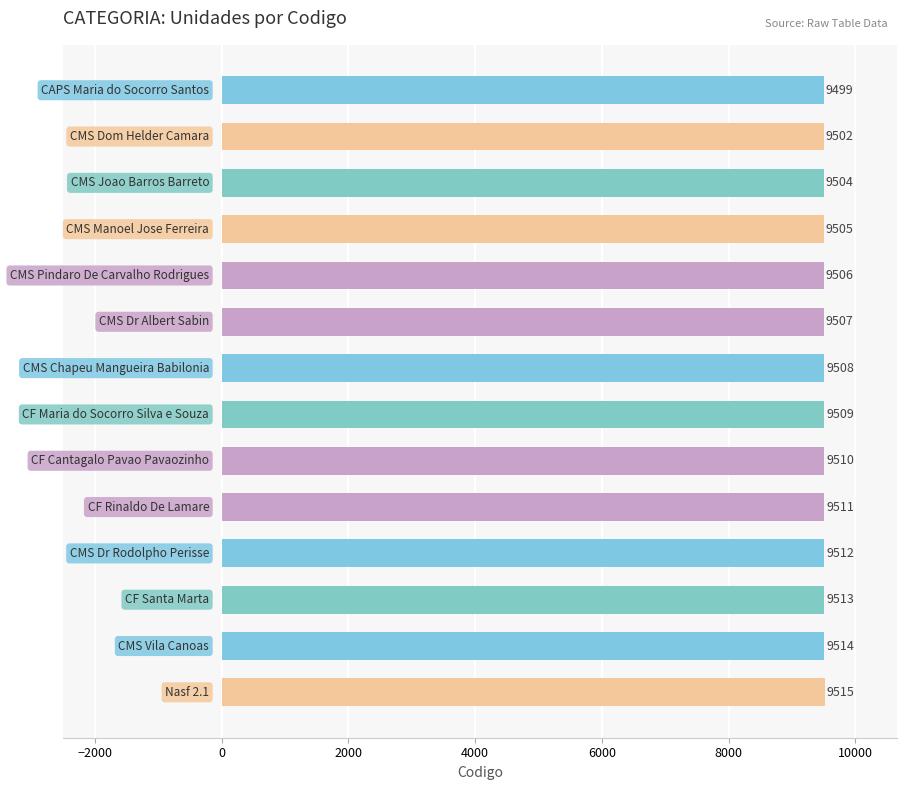

What is the difference between the second highest and minimum values?

15